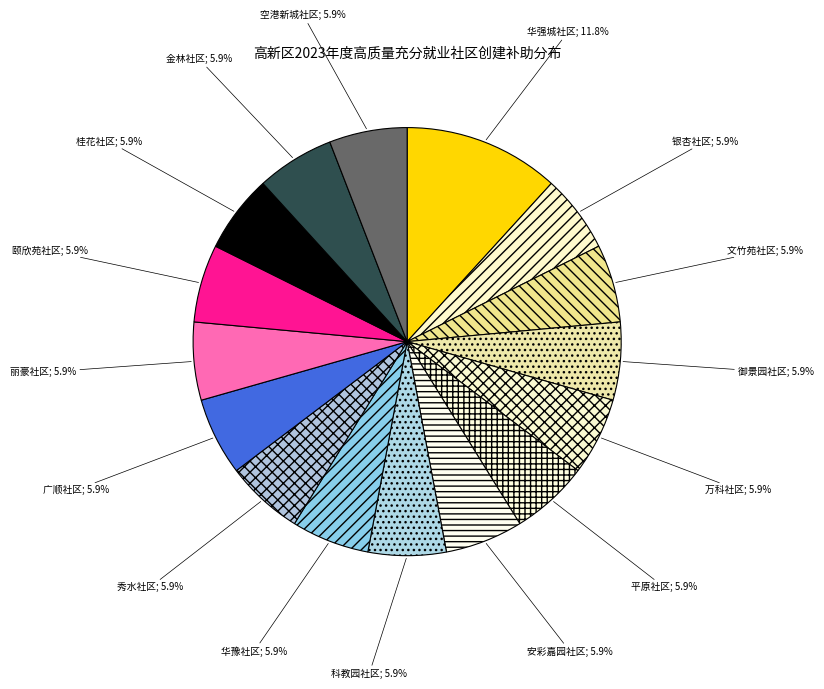

What is the largest slice in the pie chart?

华强城社区